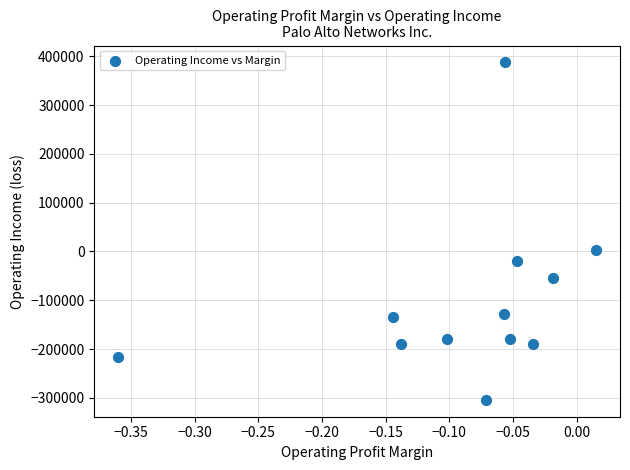

What is the average Y value?

-100109